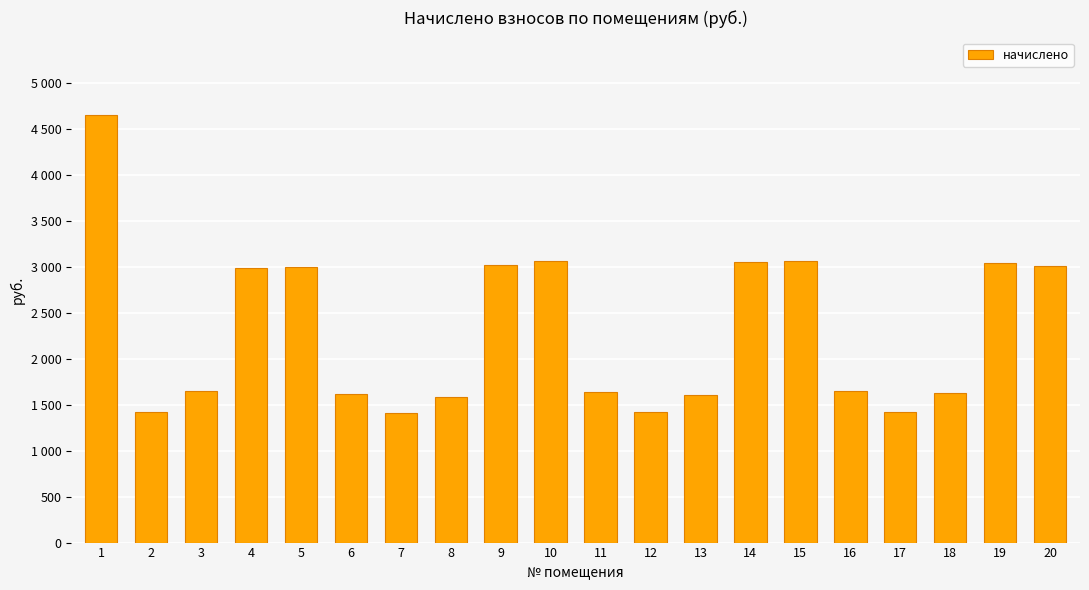

Which label corresponds to the largest value in the chart?

1